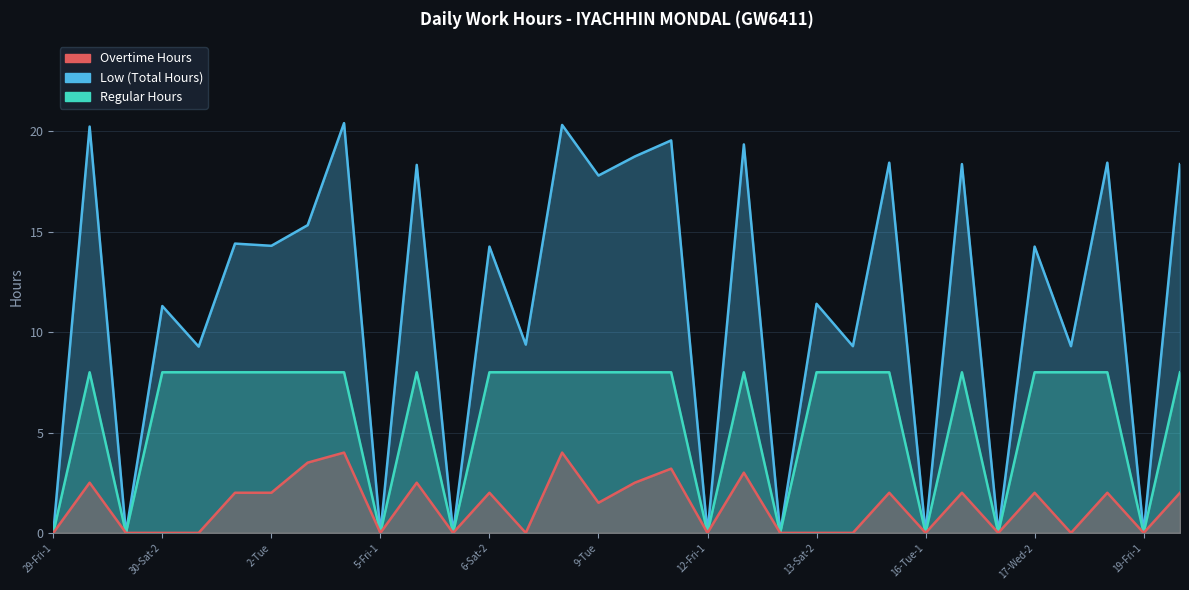

Which series has the largest total across all categories?

Low (Total Hours)